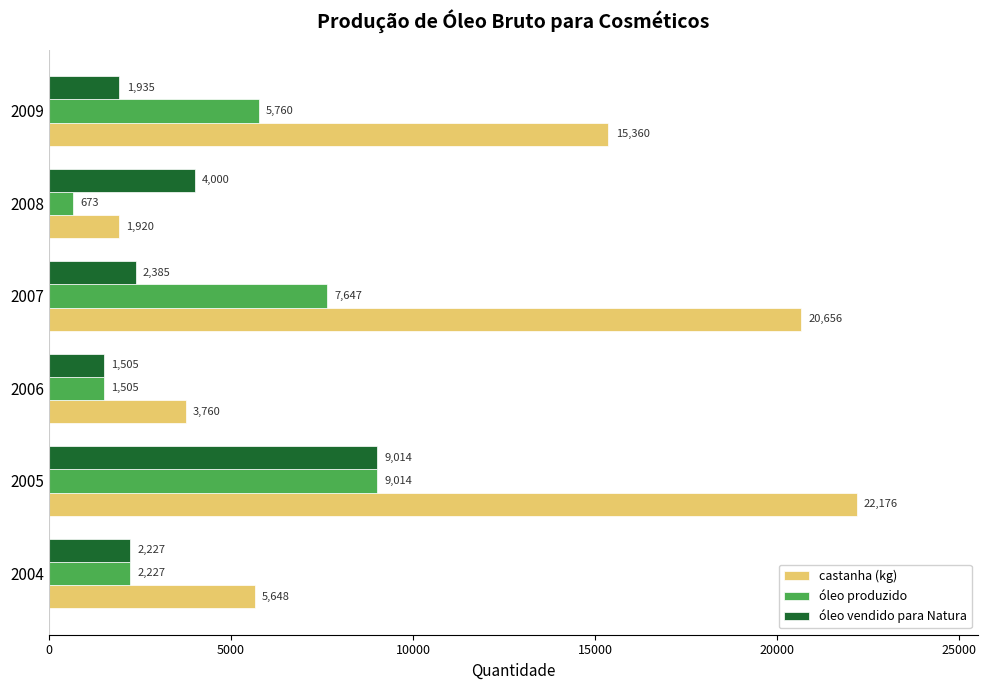

List the labels in order of óleo vendido para Natura value, smallest first.

2006, 2009, 2004, 2007, 2008, 2005